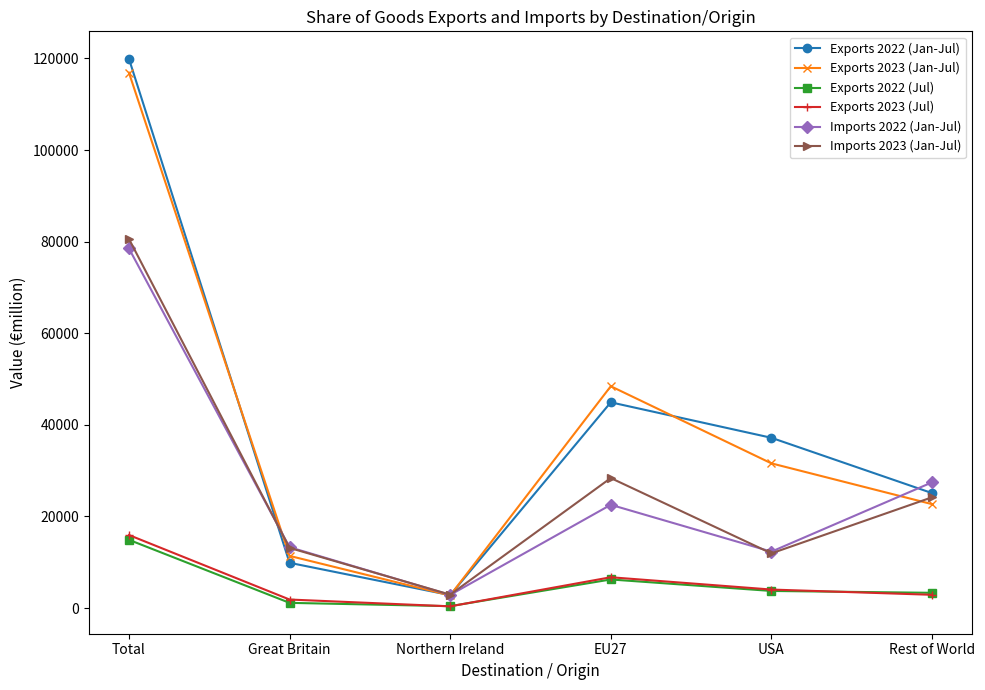

At which category is the sum across all series the highest?

Total